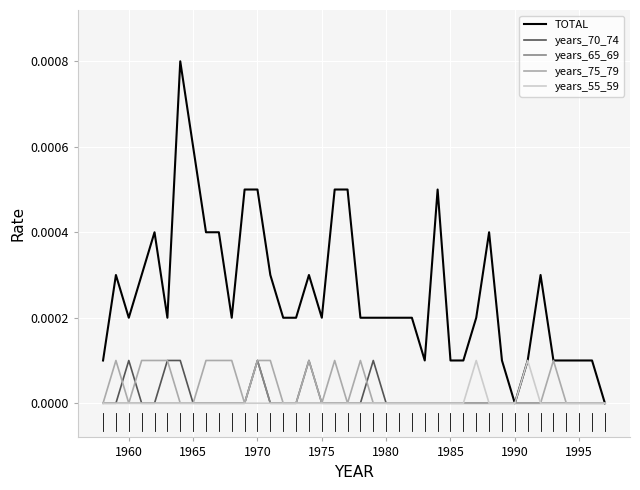

Which series has the largest range (max minus min)?

TOTAL